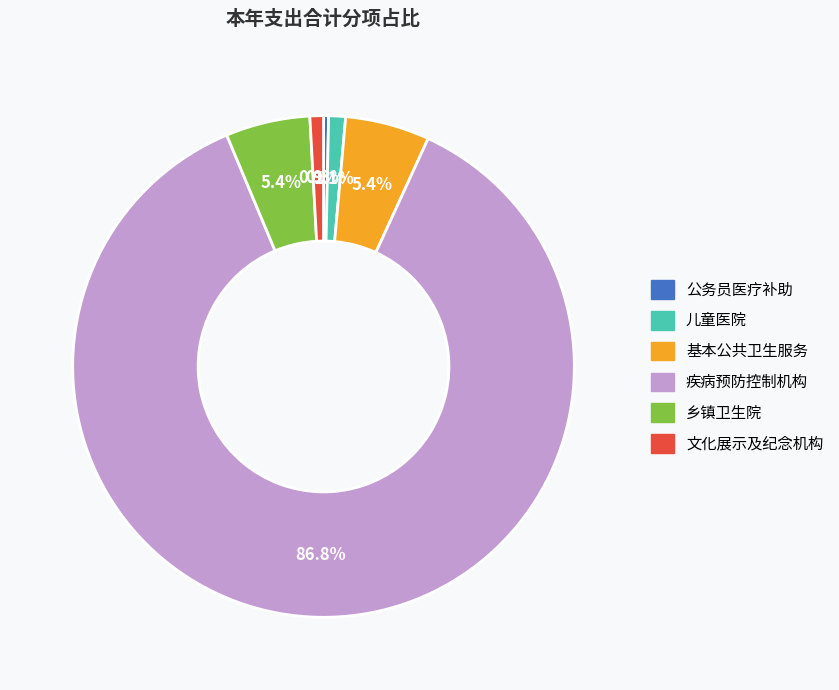

What percentage is NOT represented by 乡镇卫生院?

94.6%